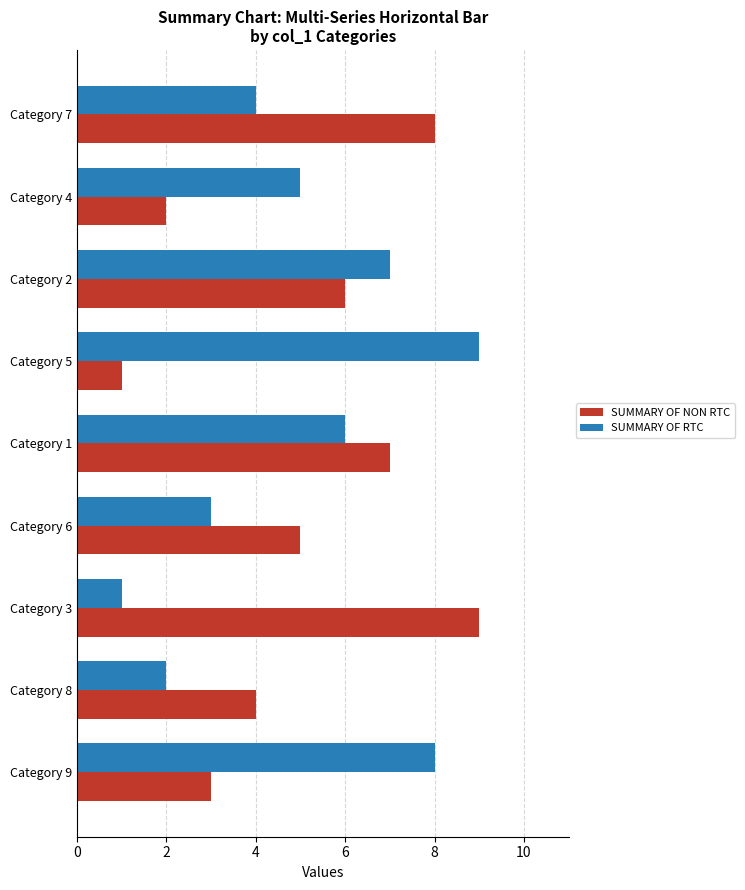

How many values in the SUMMARY OF RTC series are below 5?

4